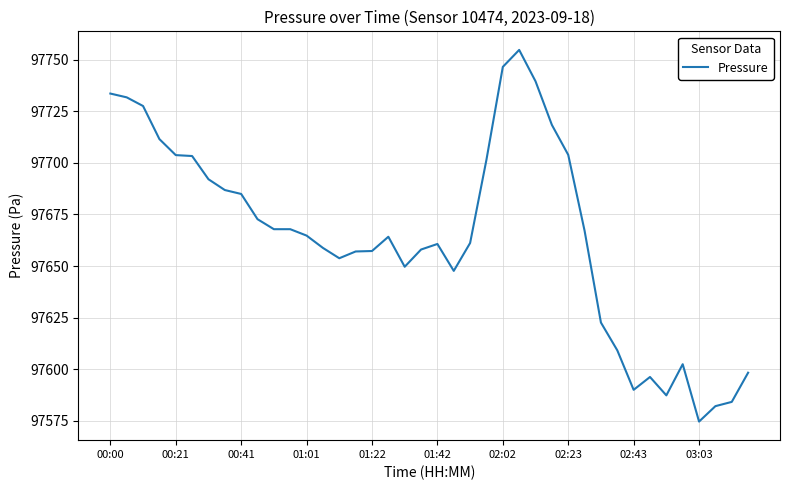

What is the minimum value shown in the chart?

97574.7